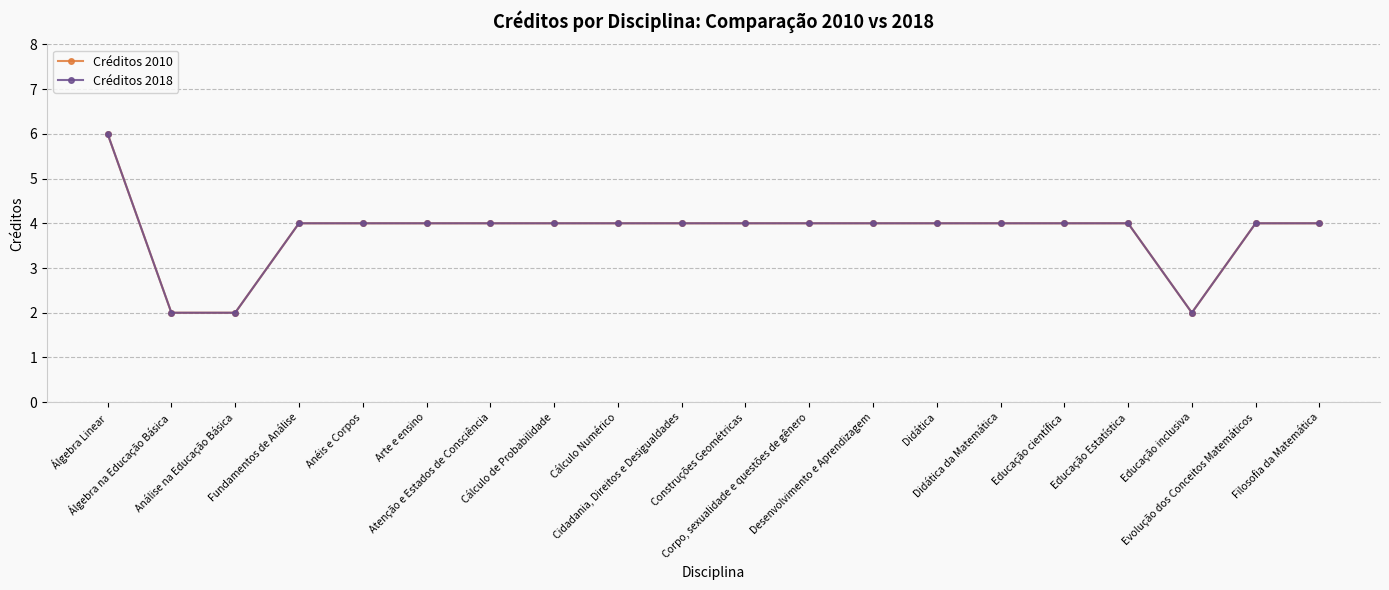

Does the chart have visible grid lines?

Yes